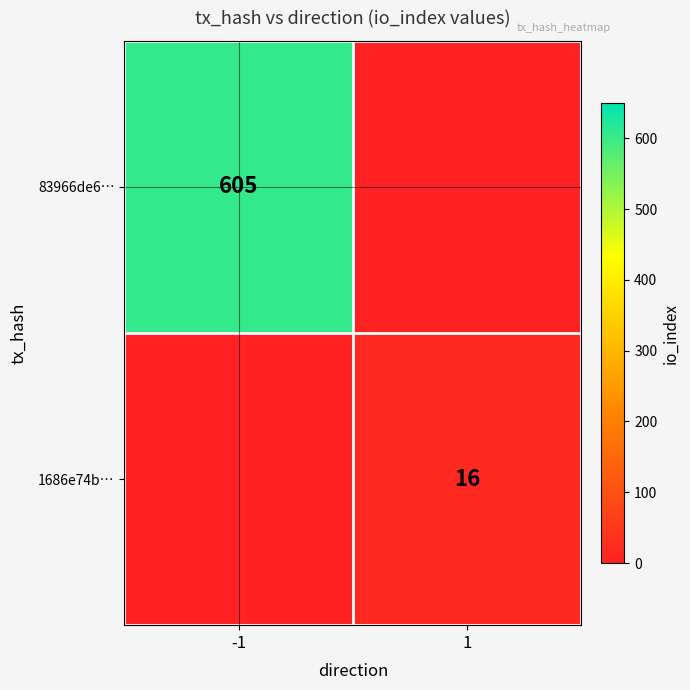

At which category does the chart reach its minimum across all series?

1